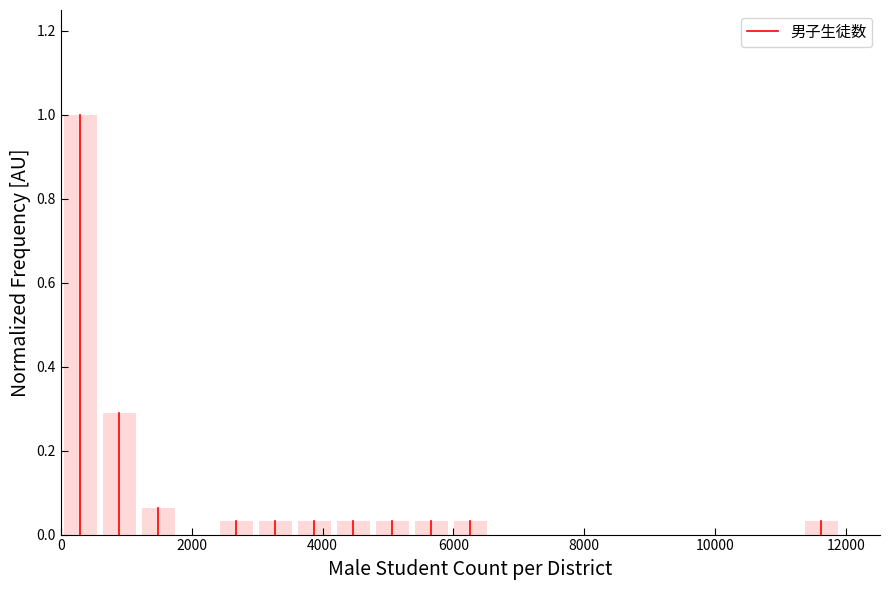

Read against the x-axis, roughly where is the centre of the tallest bar?

200